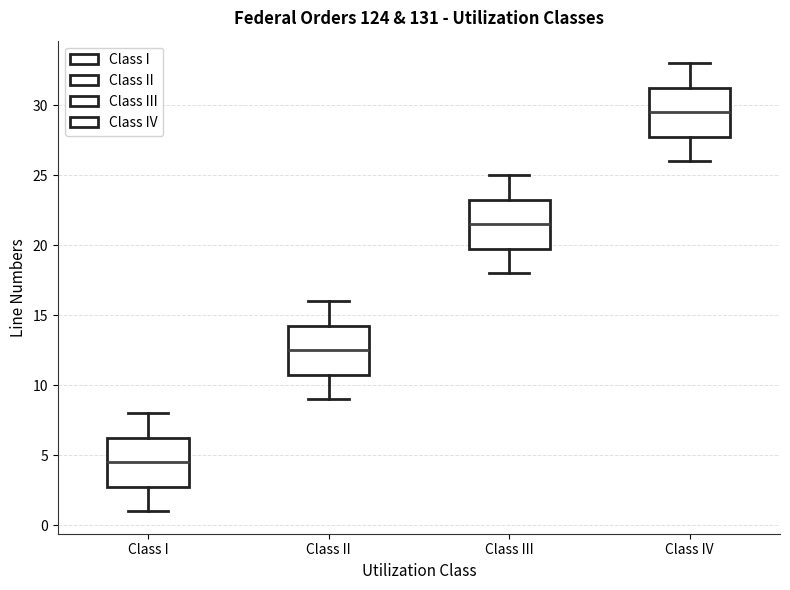

Which box's median line is the lowest?

Class I